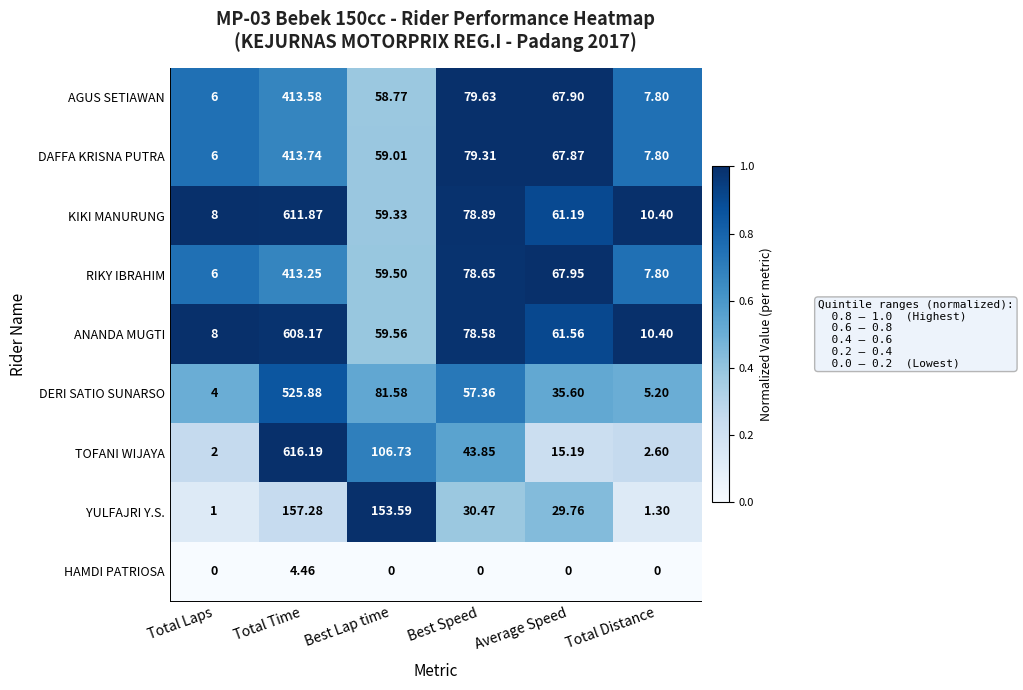

At which category is the sum across all series the highest?

Total Time